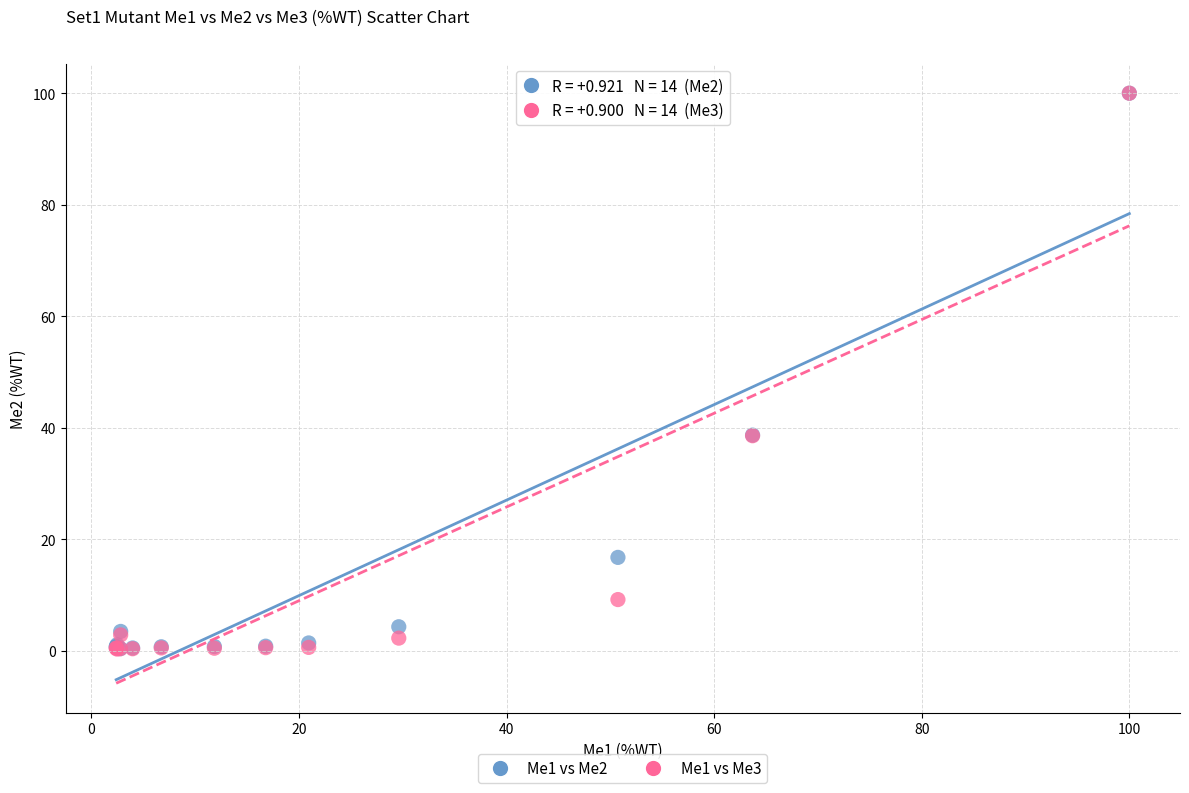

What are all the series names shown in the legend?

Me1 vs Me2, Me1 vs Me3